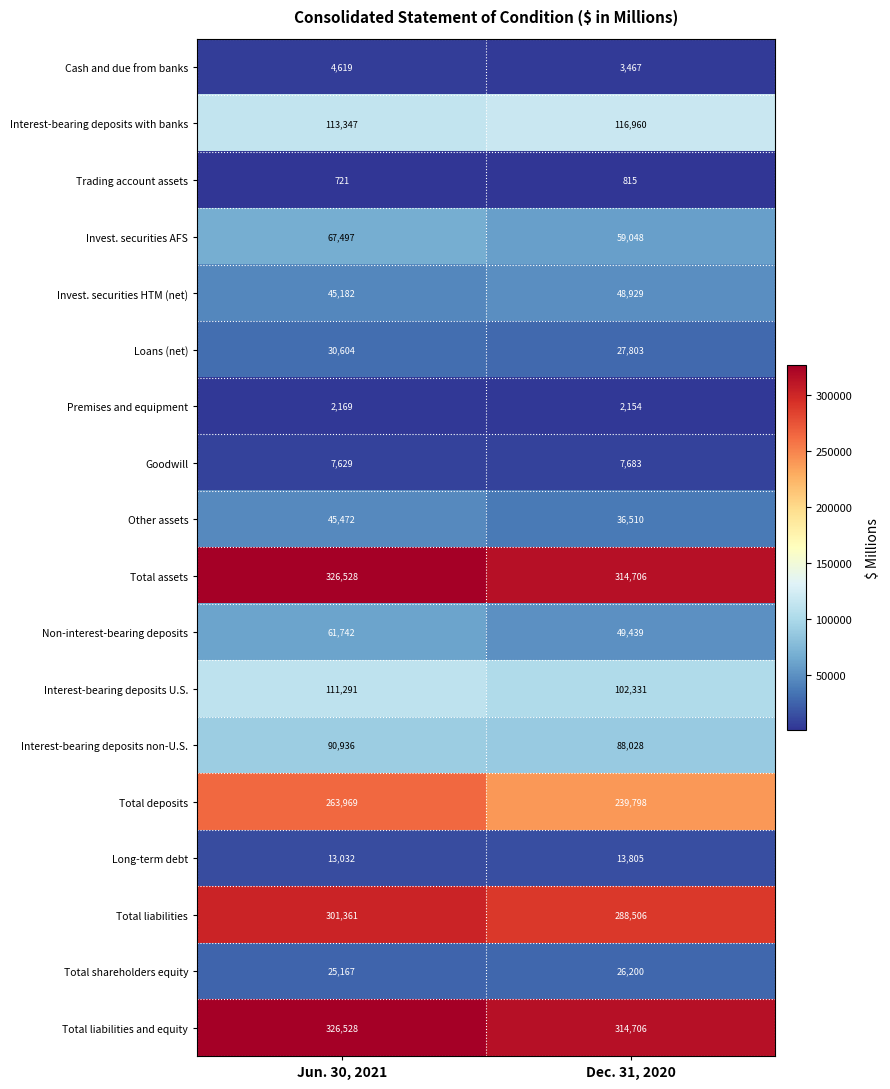

List the labels in order of Invest. securities HTM (net) value, largest first.

Dec. 31, 2020, Jun. 30, 2021